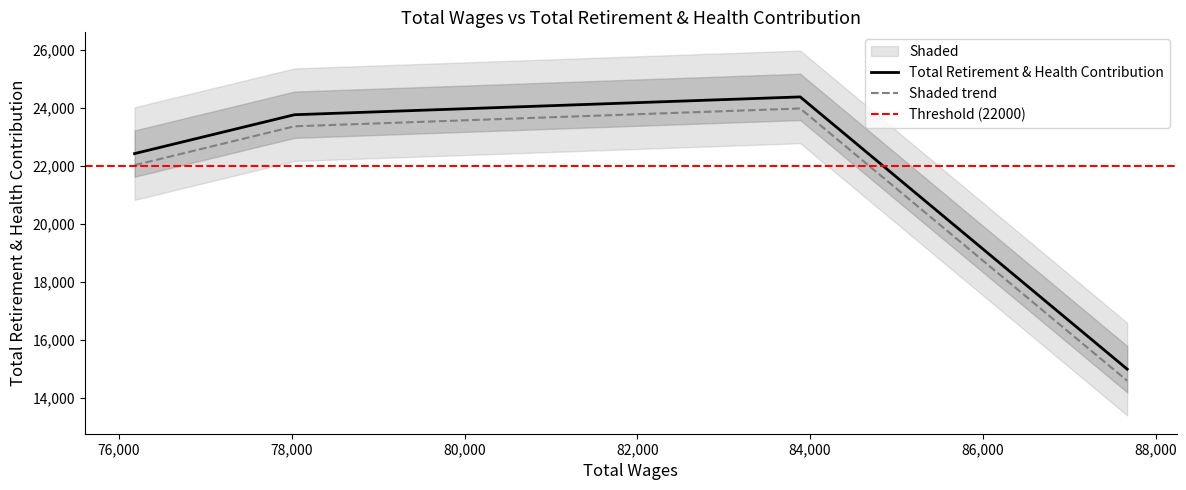

True or false: Total Retirement & Health Contribution and Shaded trend cross at least once.

False